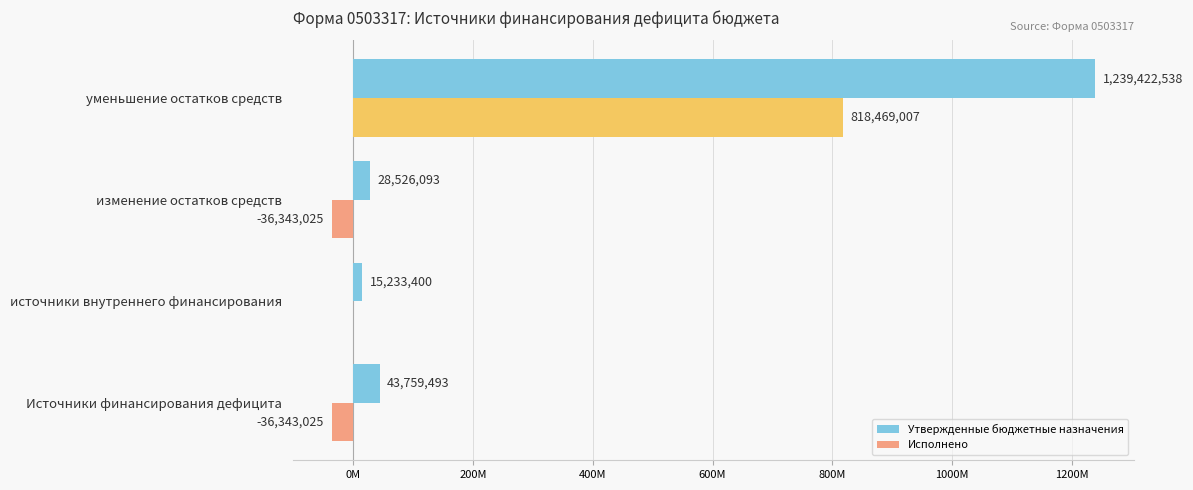

What is the highest value of the Исполнено series?

818469007.1